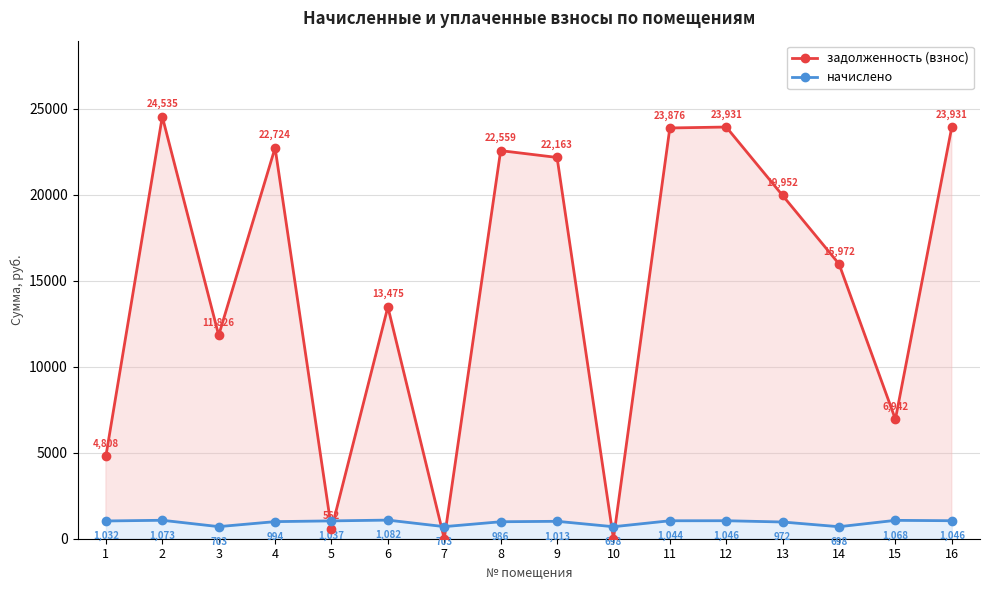

Reading left to right, transcribe all the data shown in this chart.

задолженность (взнос): 1=4807.6	2=24535.0	3=11826.2	4=22723.7	5=561.6	6=13474.7	7=0.0	8=22559.0	9=22162.6	10=0.0	11=23876.4	12=23931.1	13=19951.9	14=15972.5	15=6942.0	16=23931.1
начислено: 1=1032.0	2=1072.8	3=703.2	4=993.6	5=1036.8	6=1082.4	7=703.2	8=986.4	9=1012.8	10=698.4	11=1044.0	12=1046.4	13=972.0	14=698.4	15=1068.0	16=1046.4